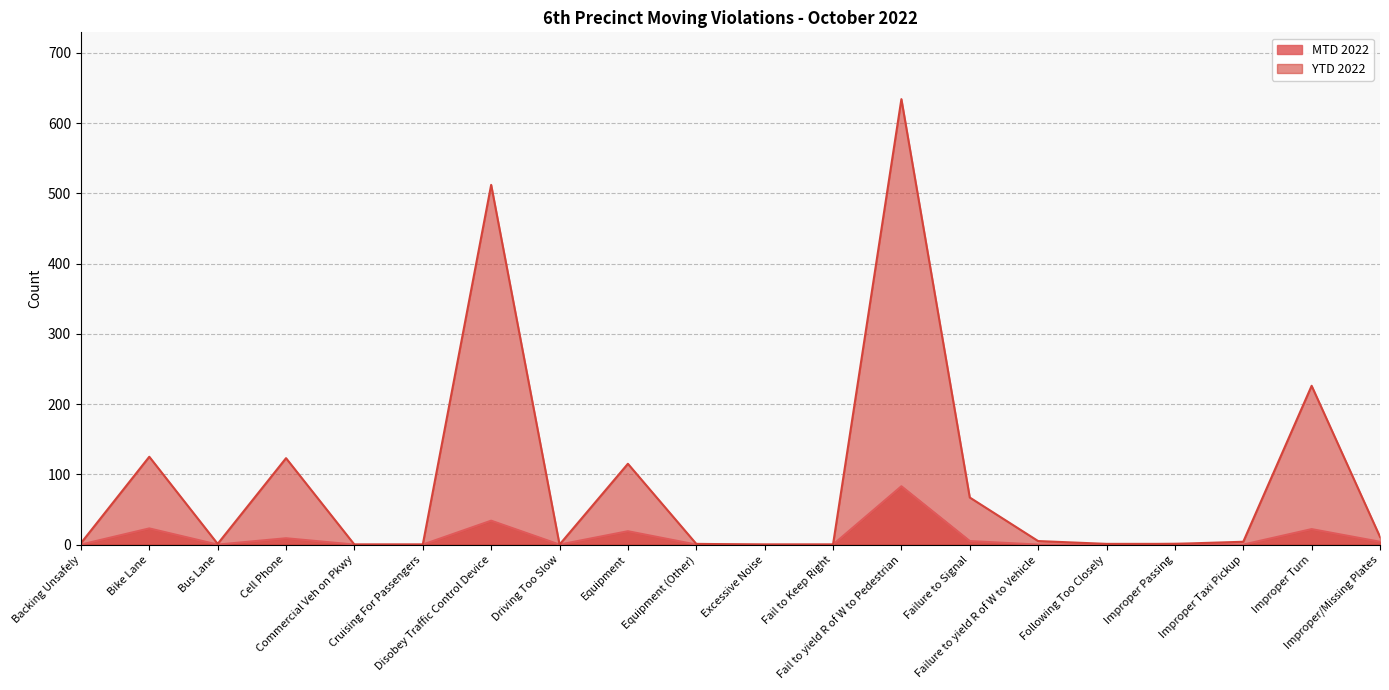

True or false: MTD 2022 has more than 1 interior local peaks.

True